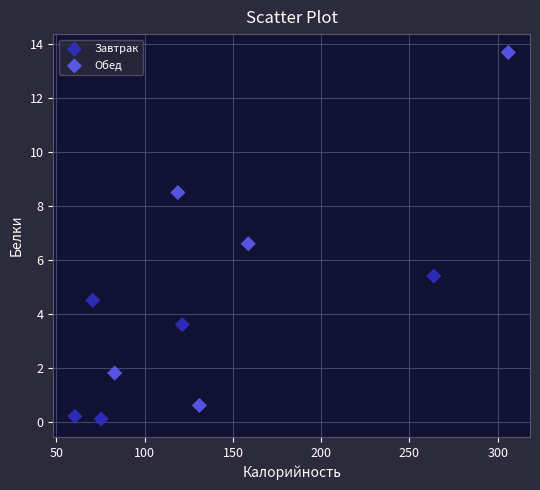

Which series contains the highest Y value?

Обед